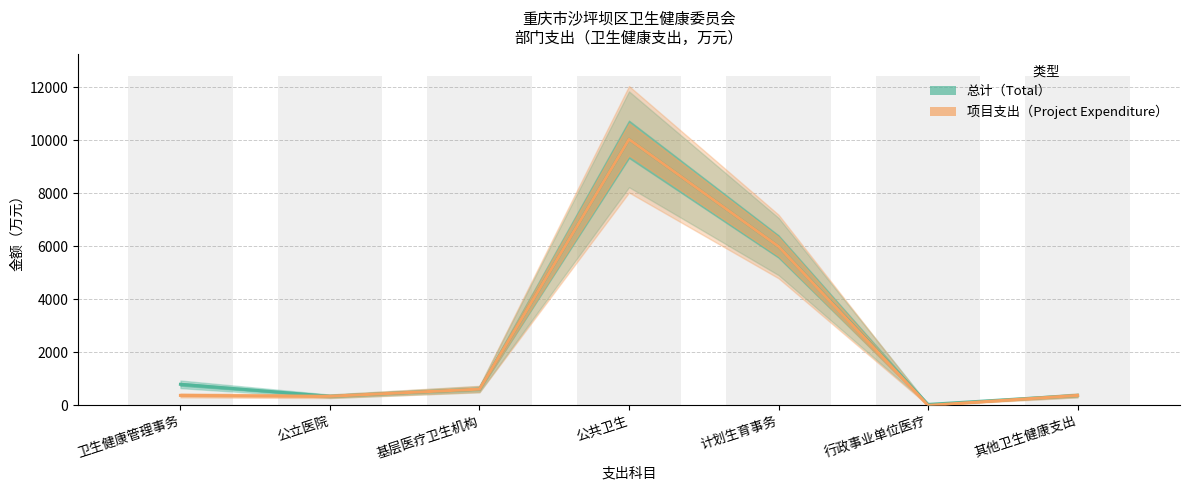

What is the label of the 4th bar from the left?

公共卫生